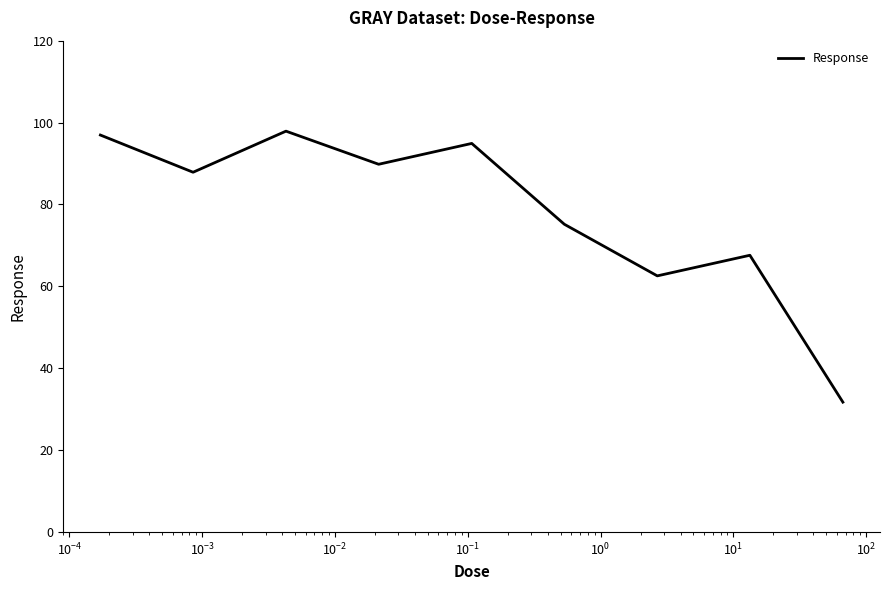

What is the average value?

78.3